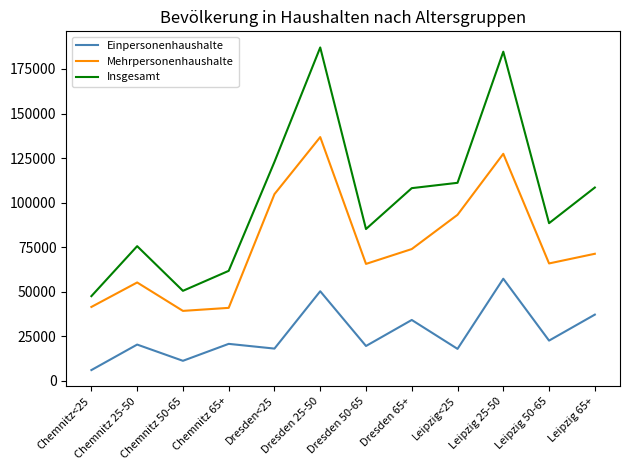

What is the greatest value displayed?

187057